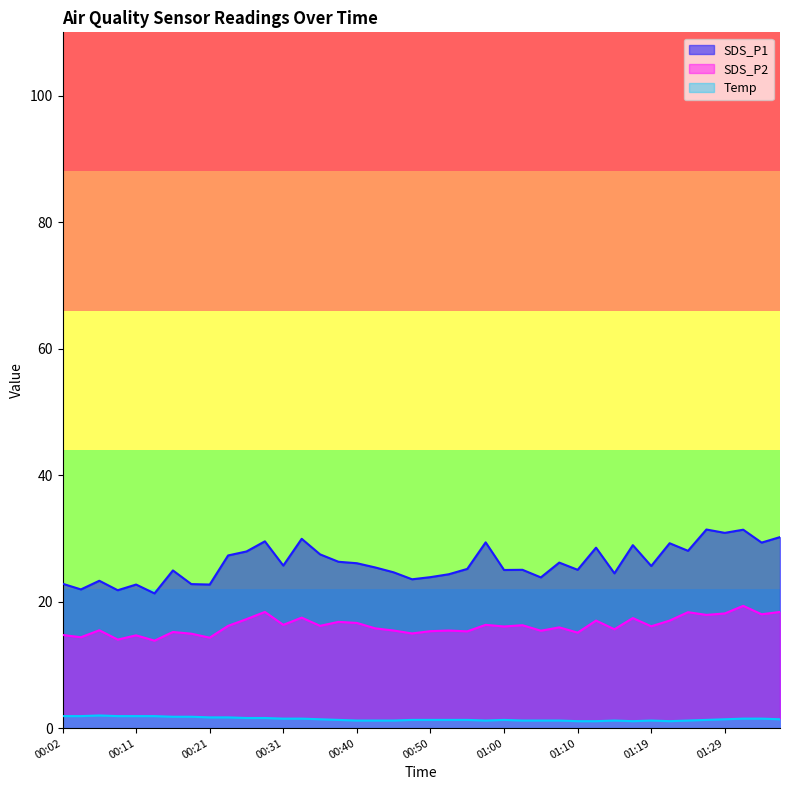

How many values in the SDS_P2 series exceed 16?

21